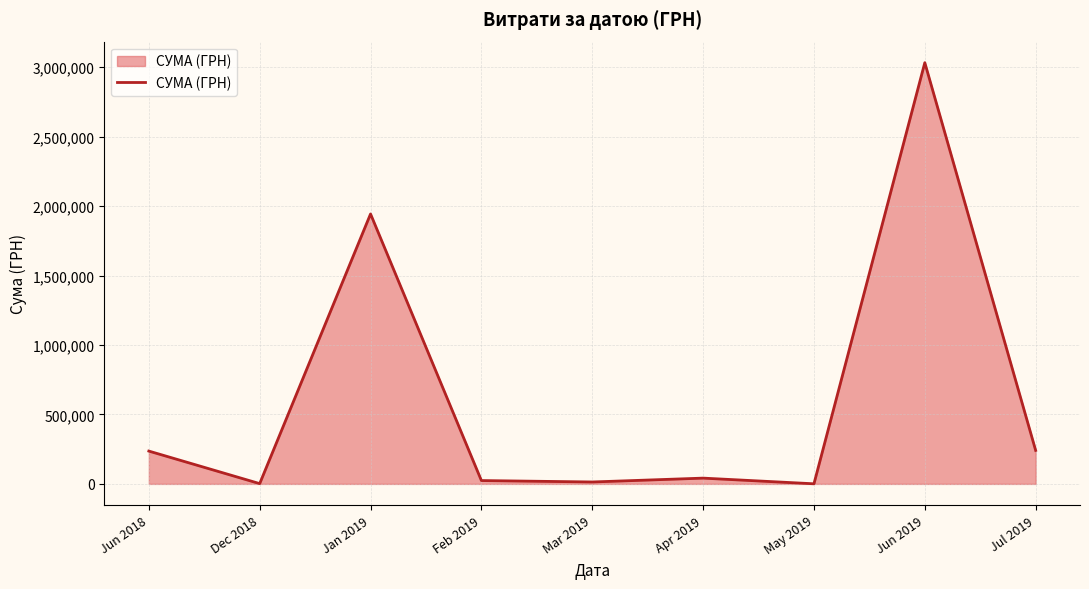

Where is the first local minimum?

Dec 2018